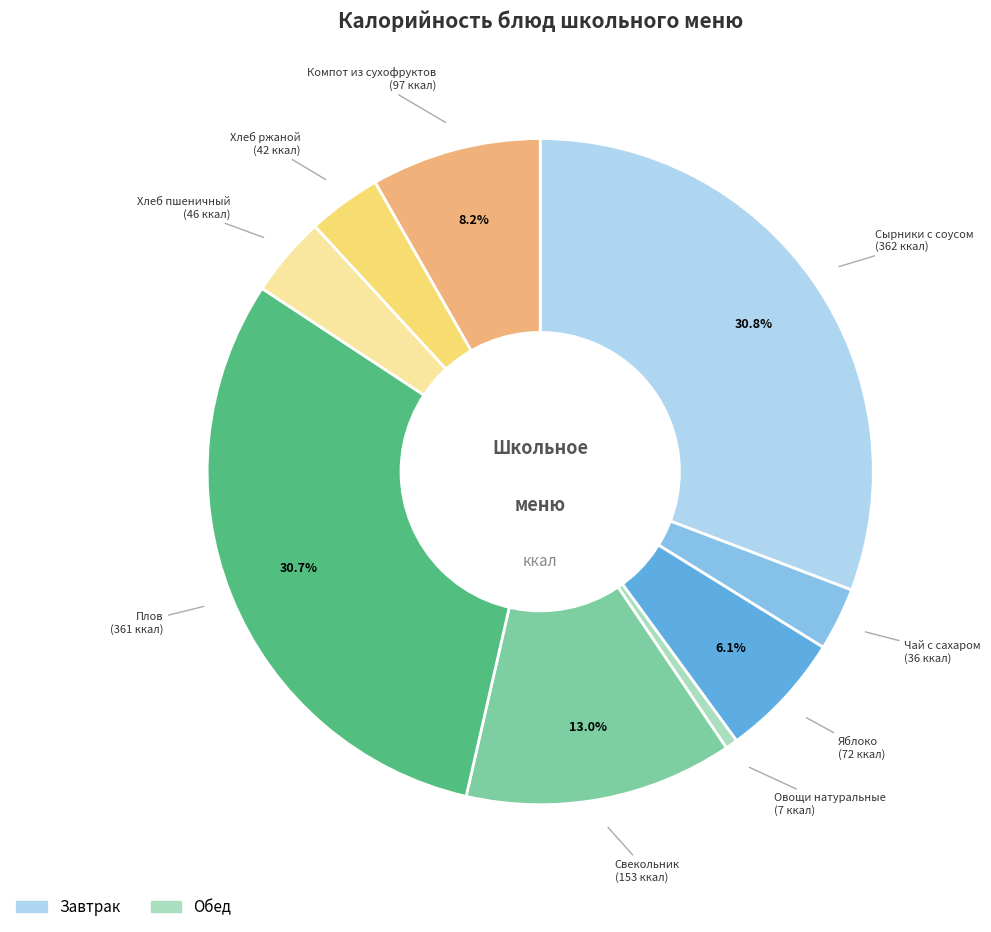

Is there a majority slice in this chart?

No